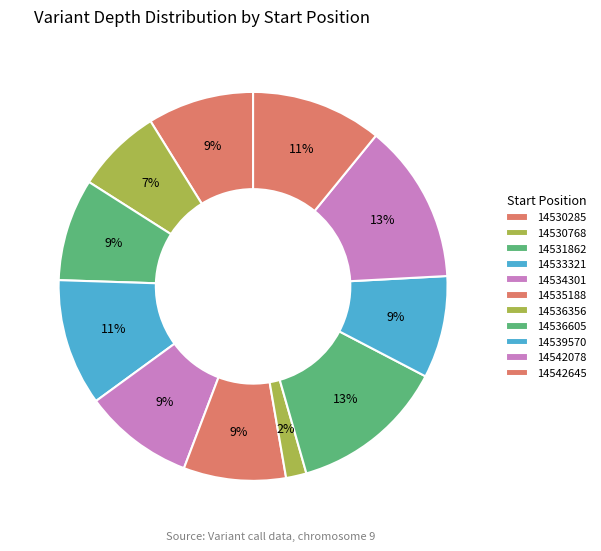

How many segments does this pie chart have?

11